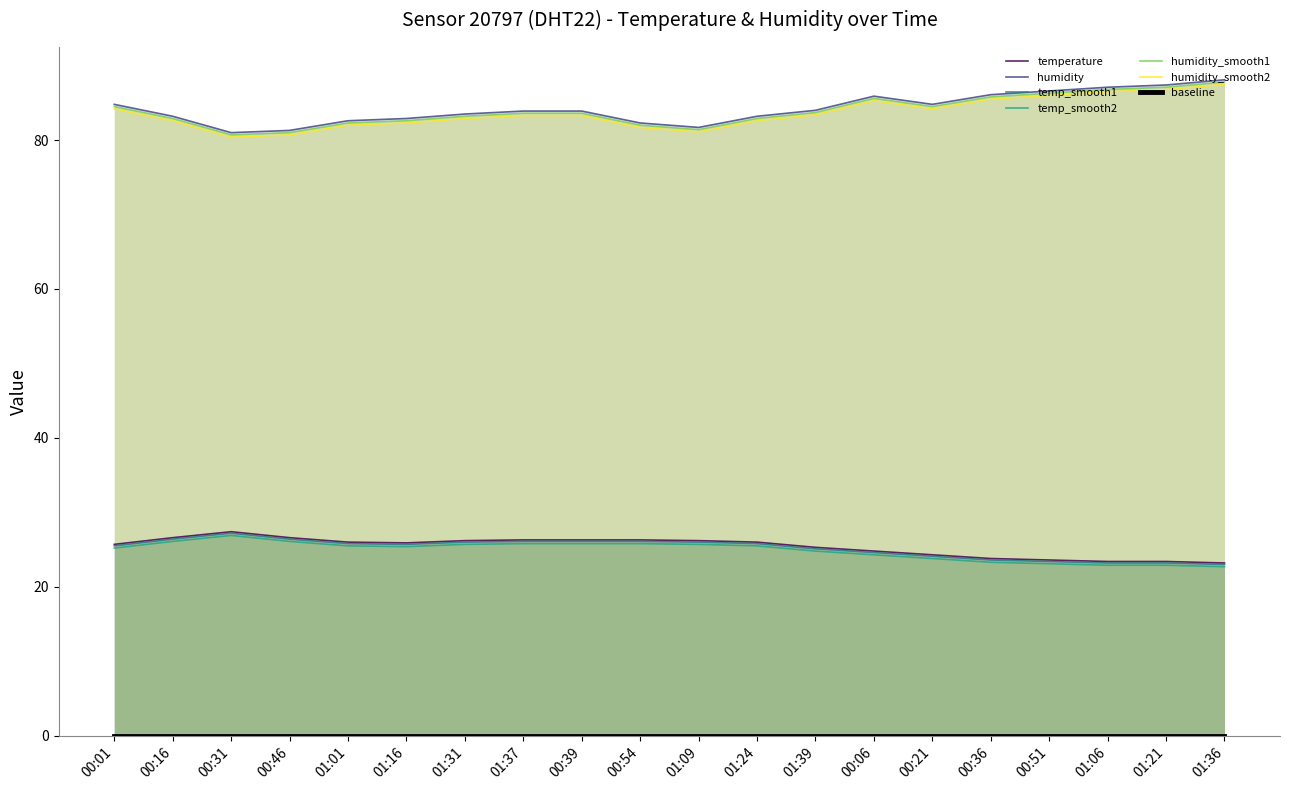

What is the difference between the maximum and second lowest values in the temperature series?

4.0